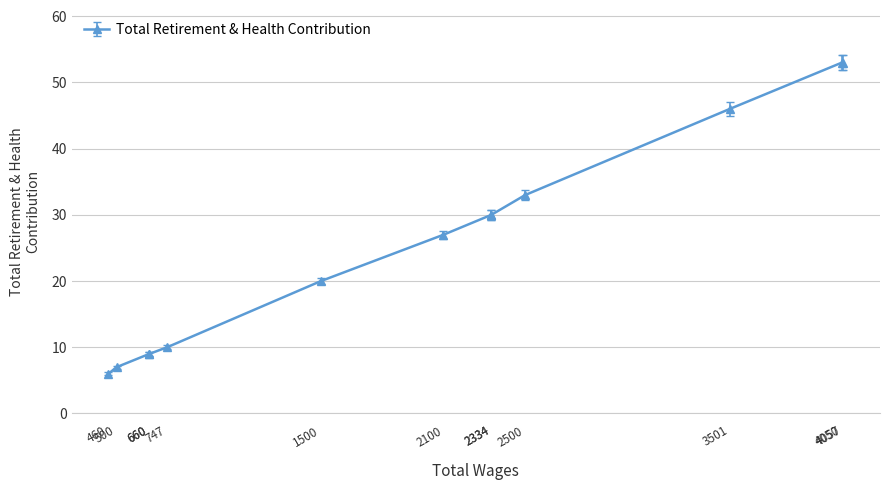

Does the chart display data point markers on the line(s)?

Yes